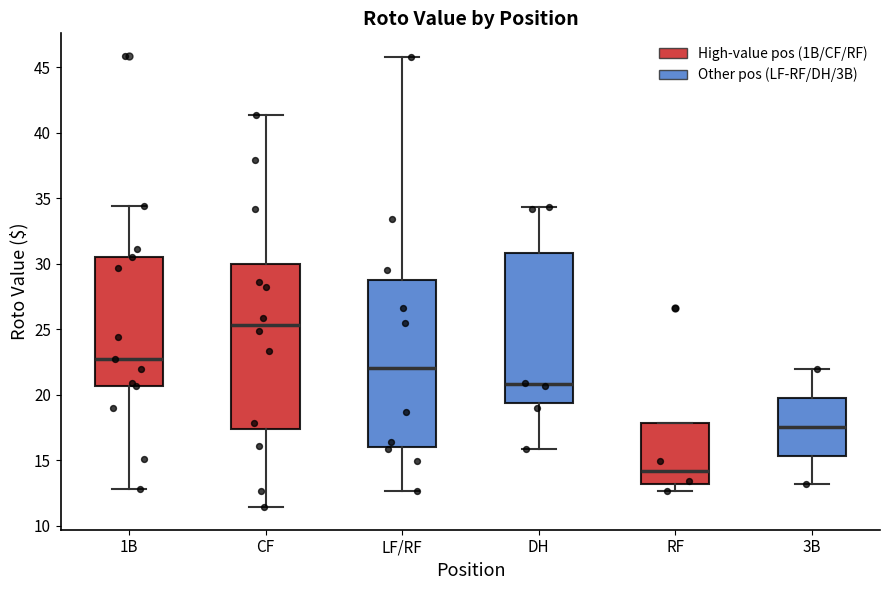

Reading left to right, transcribe this box plot: for each box, give where its median line is, the range the box spans, and where its two whiskers end, as read against the y-axis. The values are not printed on the chart, so give them approximately, as read against the axis.

1B: median 22.5, box 20.5 to 30.5, whiskers 13.0 to 34.5
CF: median 25.5, box 17.5 to 30.0, whiskers 11.5 to 41.5
LF/RF: median 22.0, box 16.0 to 29.0, whiskers 12.5 to 46.0
DH: median 21.0, box 19.5 to 31.0, whiskers 16.0 to 34.5
RF: median 14.0, box 13.0 to 18.0, whiskers 12.5 to 18.0
3B: median 17.5, box 15.5 to 19.5, whiskers 13.0 to 22.0